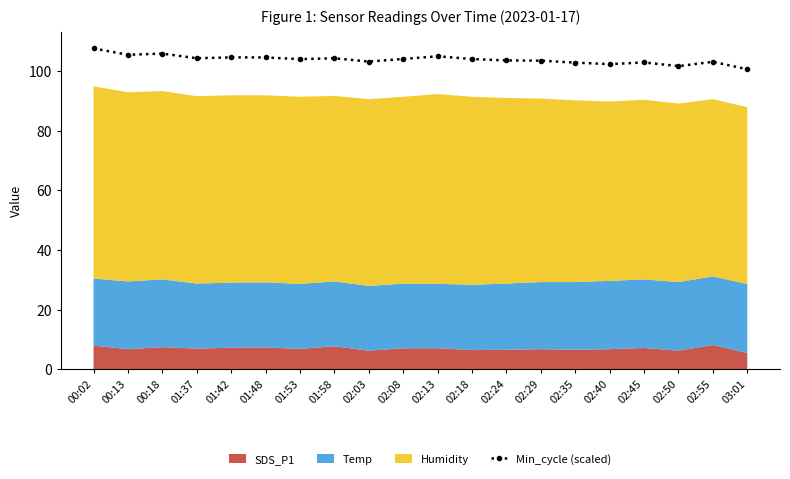

Which label corresponds to the smallest value in the chart?

03:01